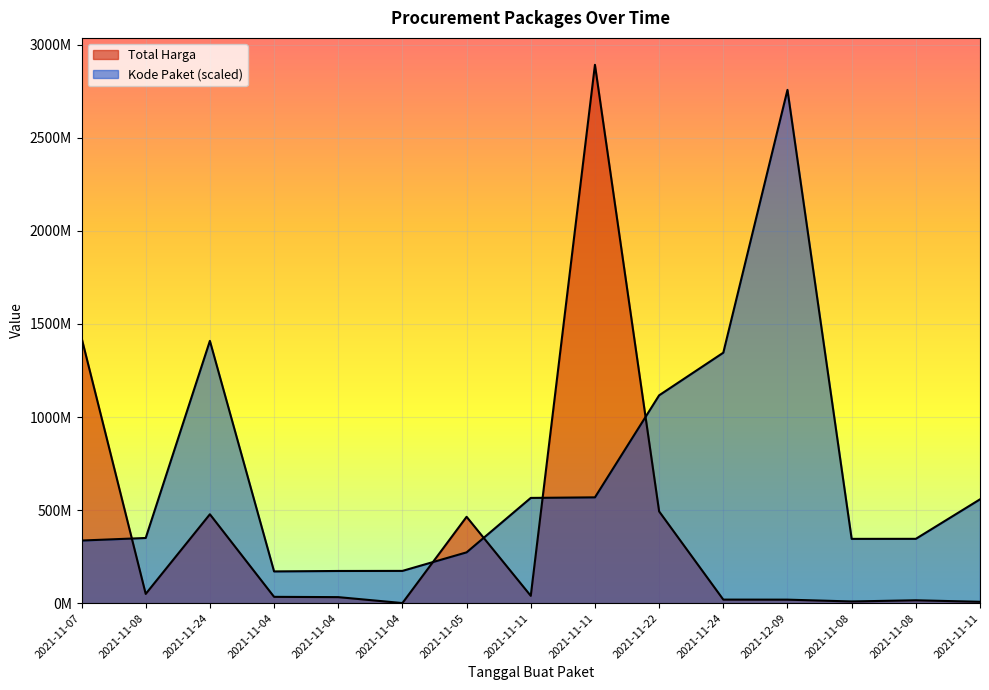

Which series ends up on top after the final intersection of Total Harga and Kode Paket?

Kode Paket